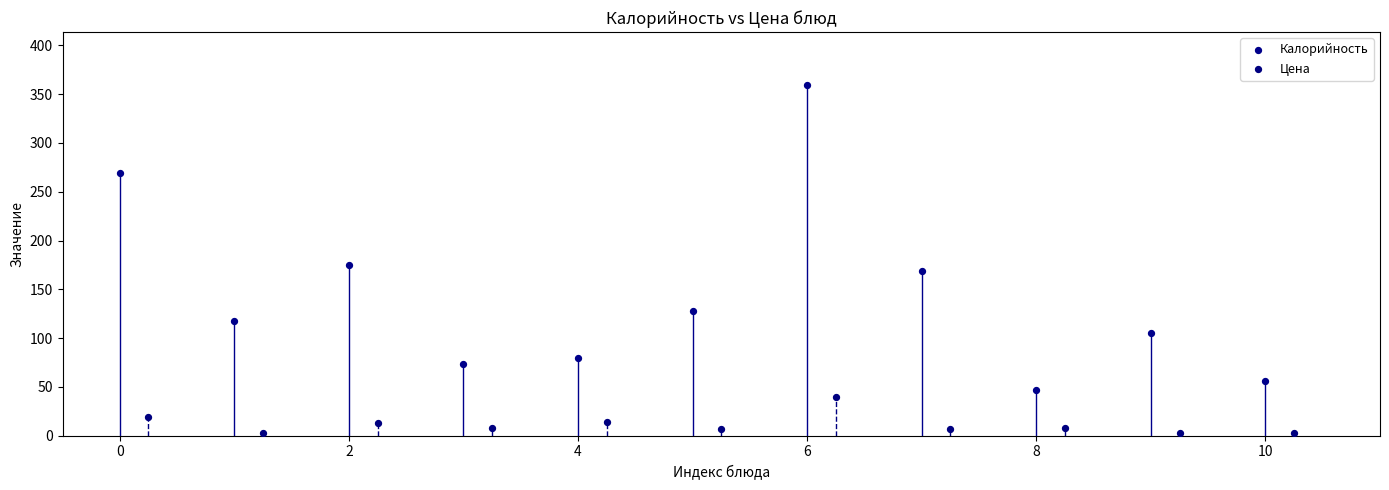

Which series contains the highest Y value?

Калорийность